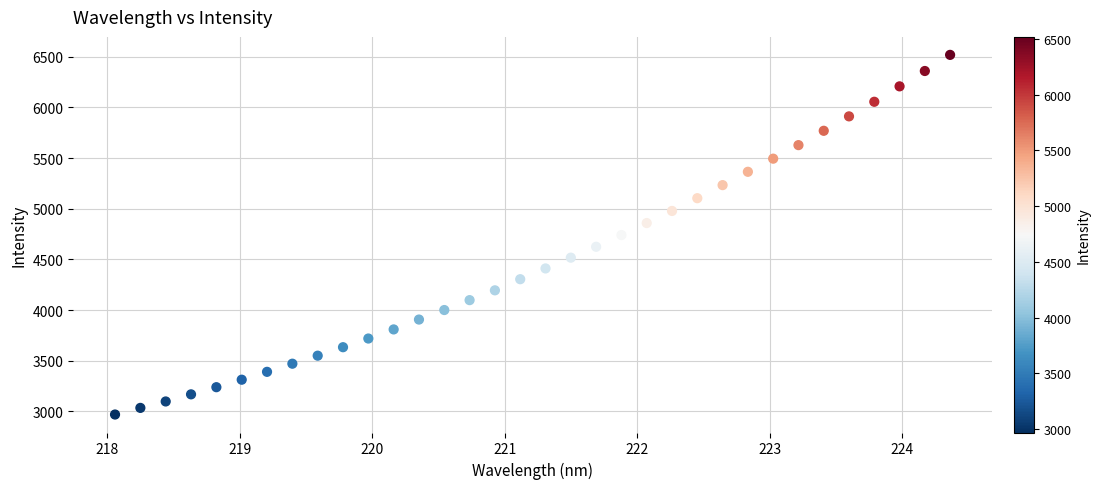

What is the range of X values (max minus min)?

6.3